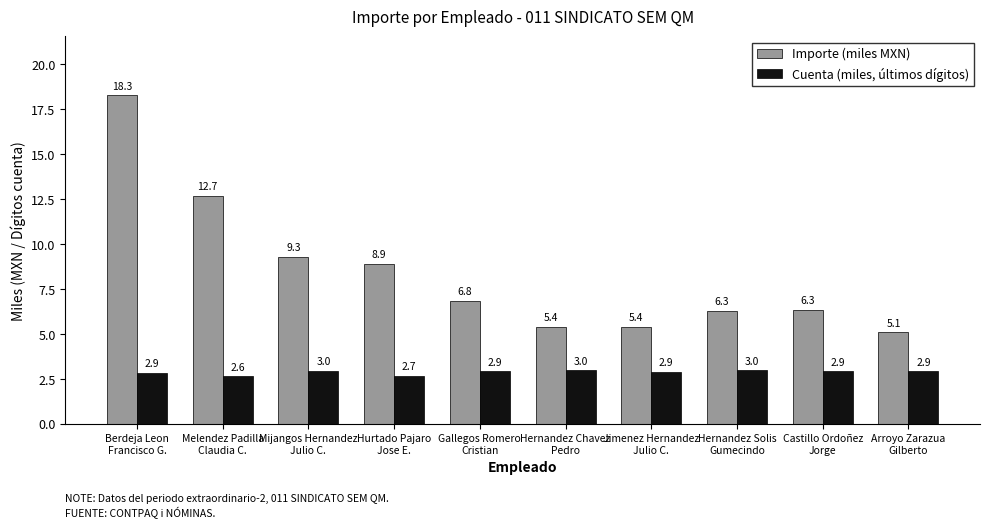

List the series in order of their peak value, highest first.

Importe (miles MXN), Cuenta (miles, últimos dígitos)